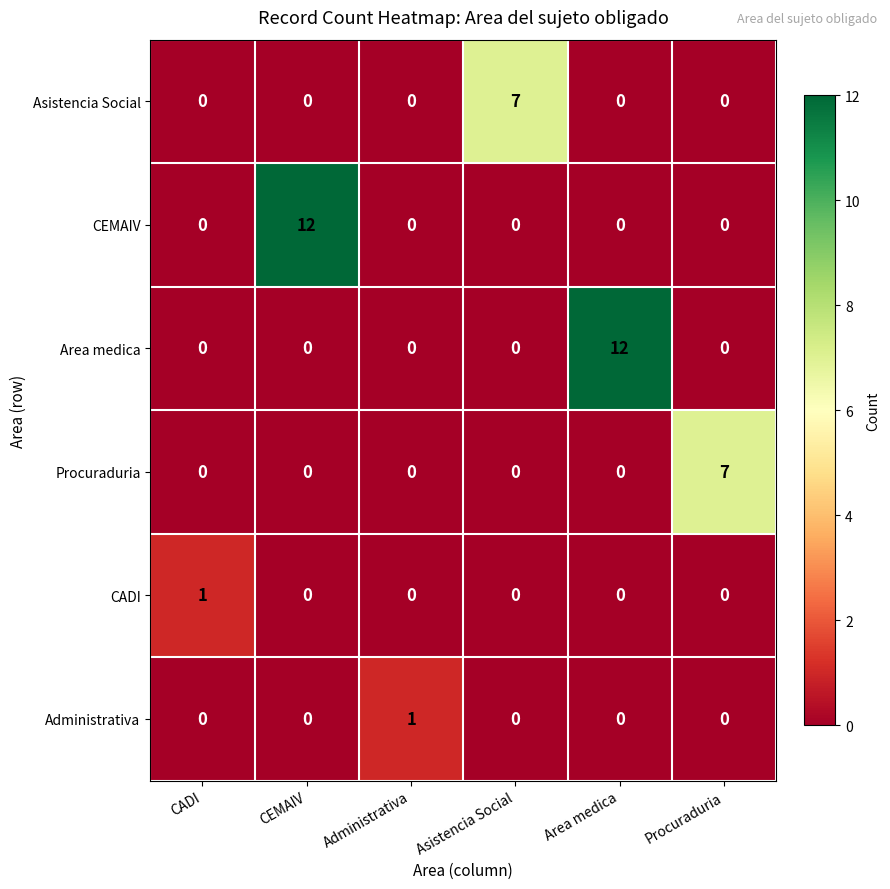

True or false: Asistencia Social has a value of -5 at CEMAIV.

False